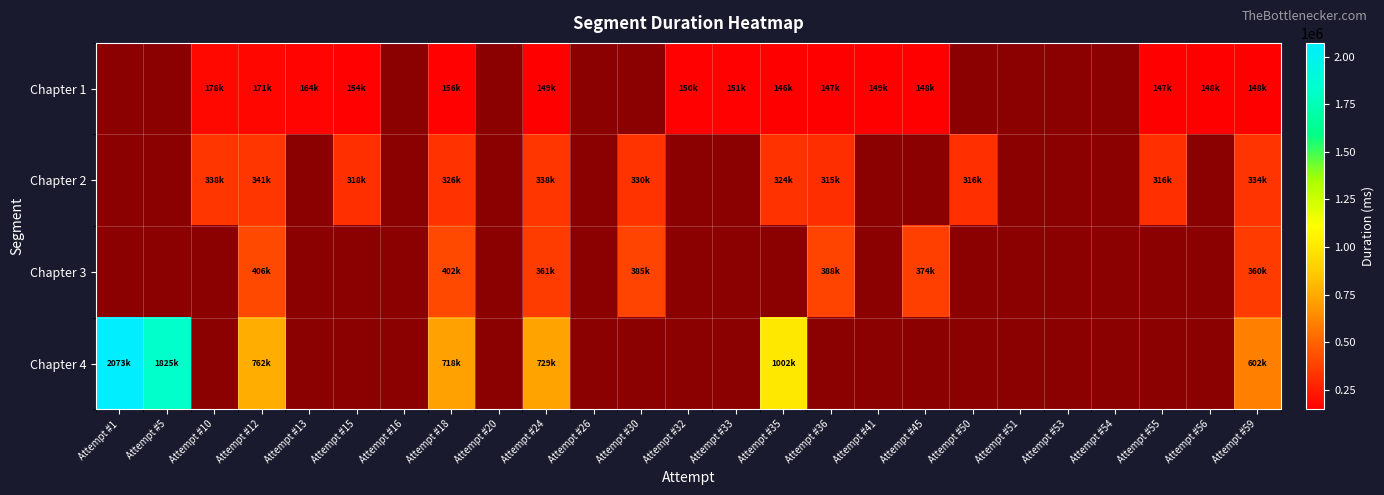

Between Attempt #59 and Attempt #13, which is larger?

Attempt #13